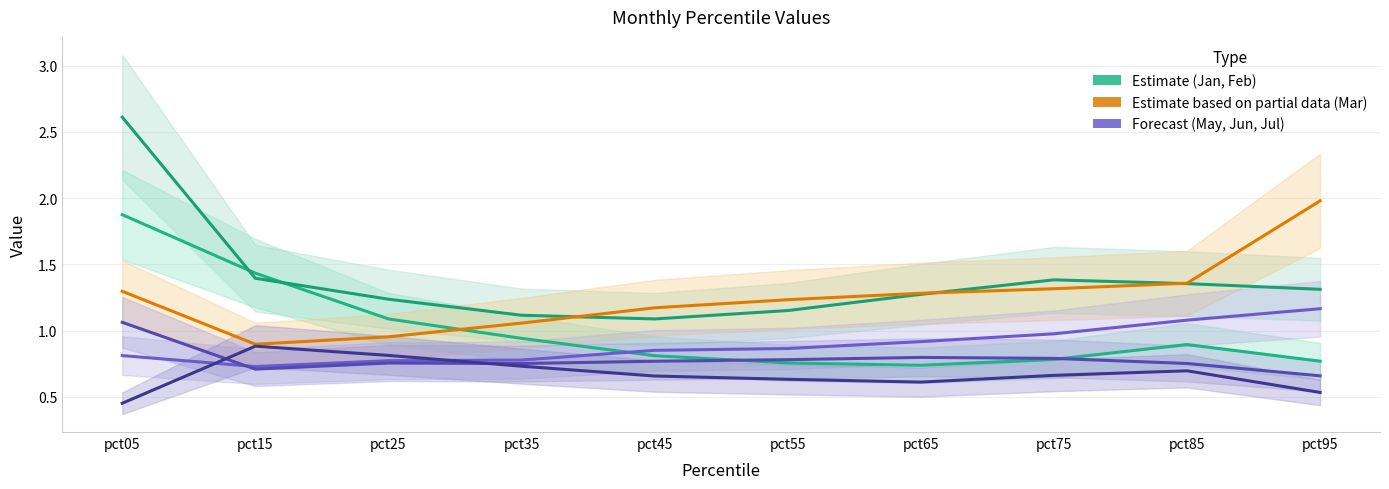

Where is the first local maximum for Jun?

pct25